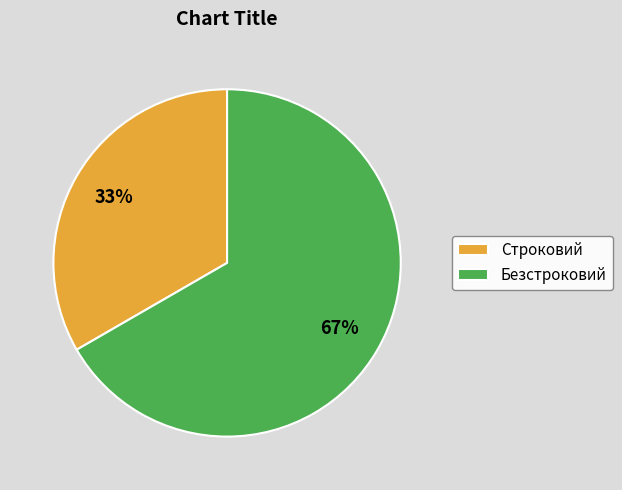

To the nearest percent, what is the combined percentage of Строковий and Безстроковий?

100%